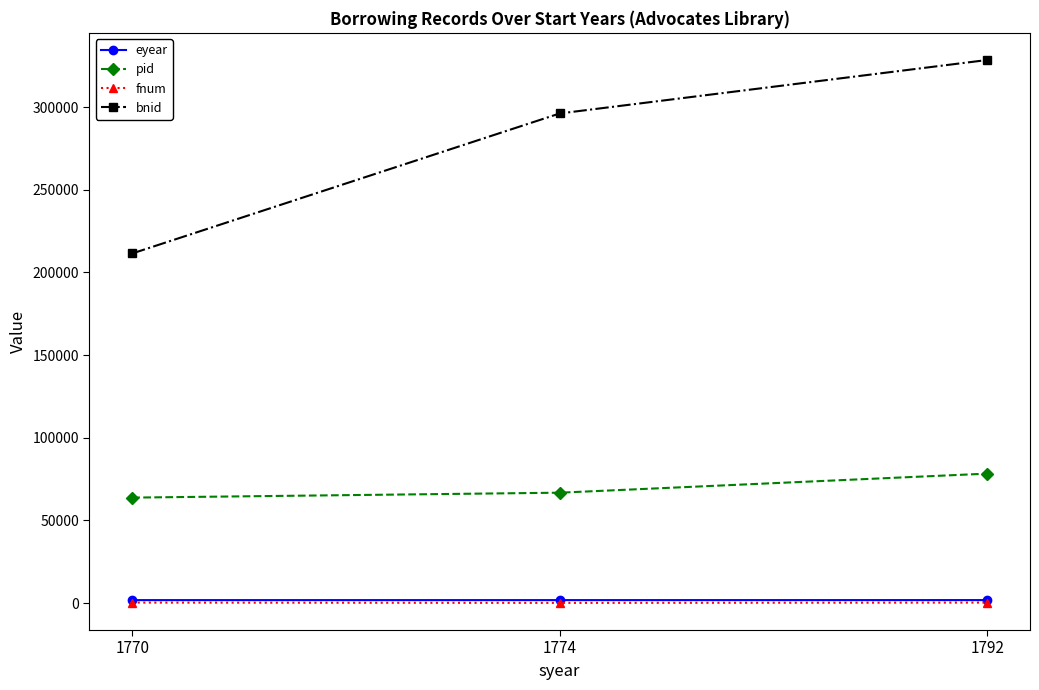

What is the sum of all eyear values?

5342